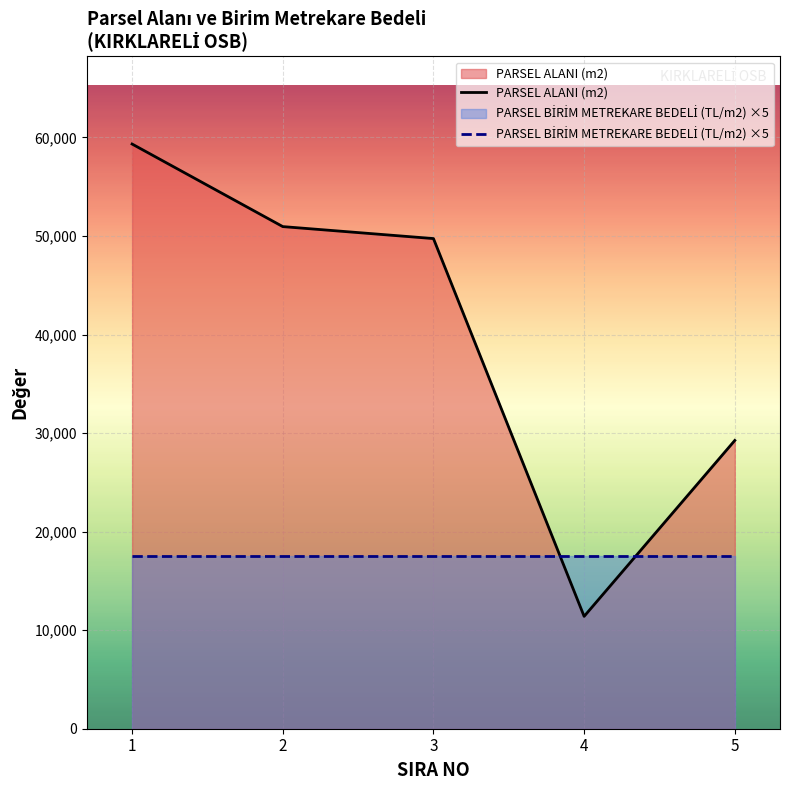

Rank the categories by PARSEL BİRİM METREKARE BEDELİ (TL/m2) ×5 value from highest to lowest.

1, 2, 3, 4, 5